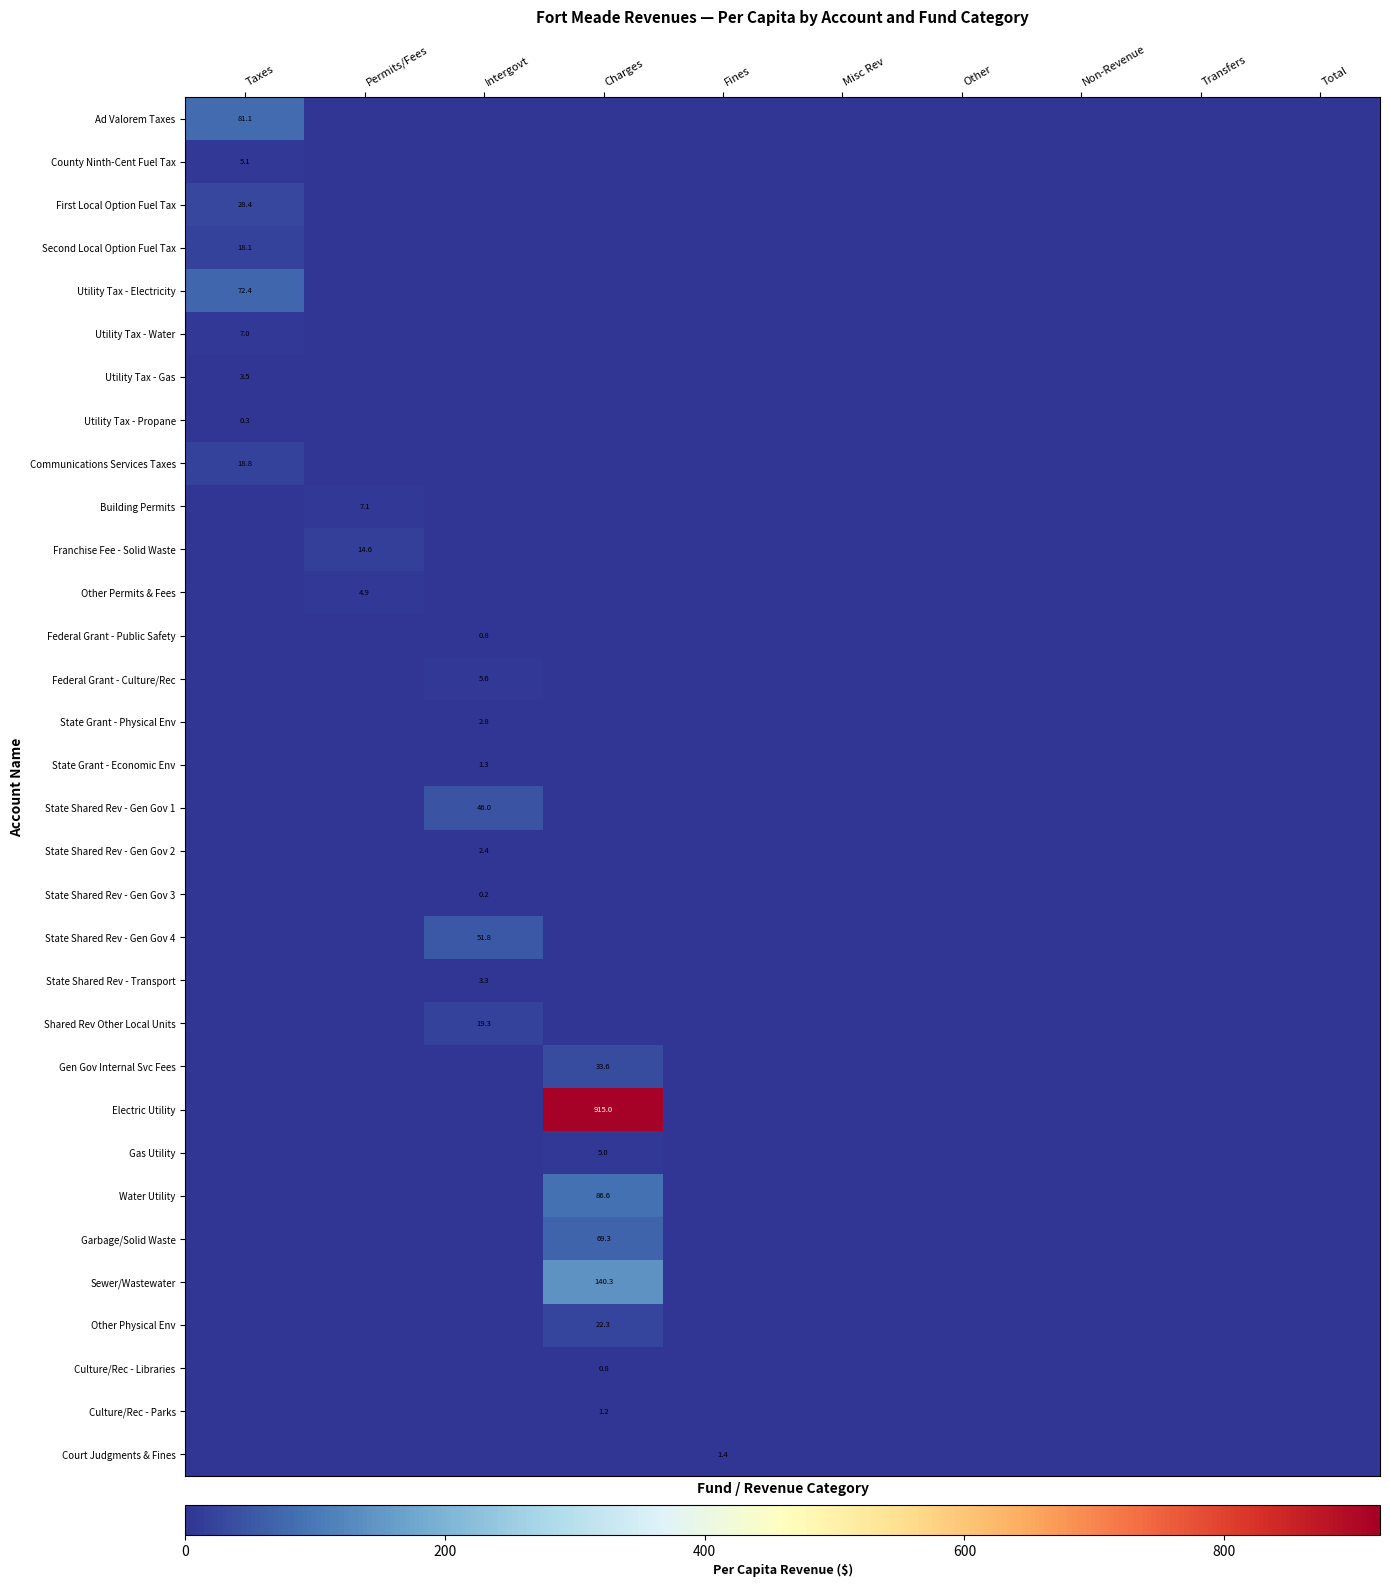

What is the spread (max minus min) of values at Charges?

915.0